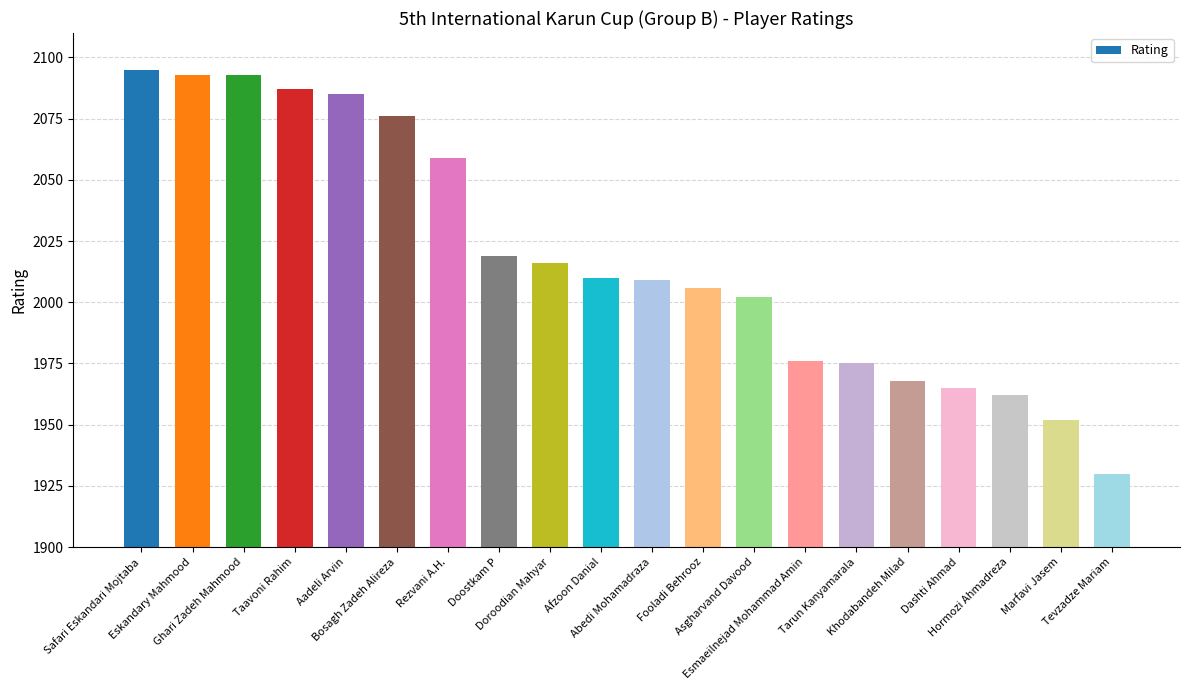

What is the change in value from Eskandary Mahmood to Bosagh Zadeh Alireza?

-17